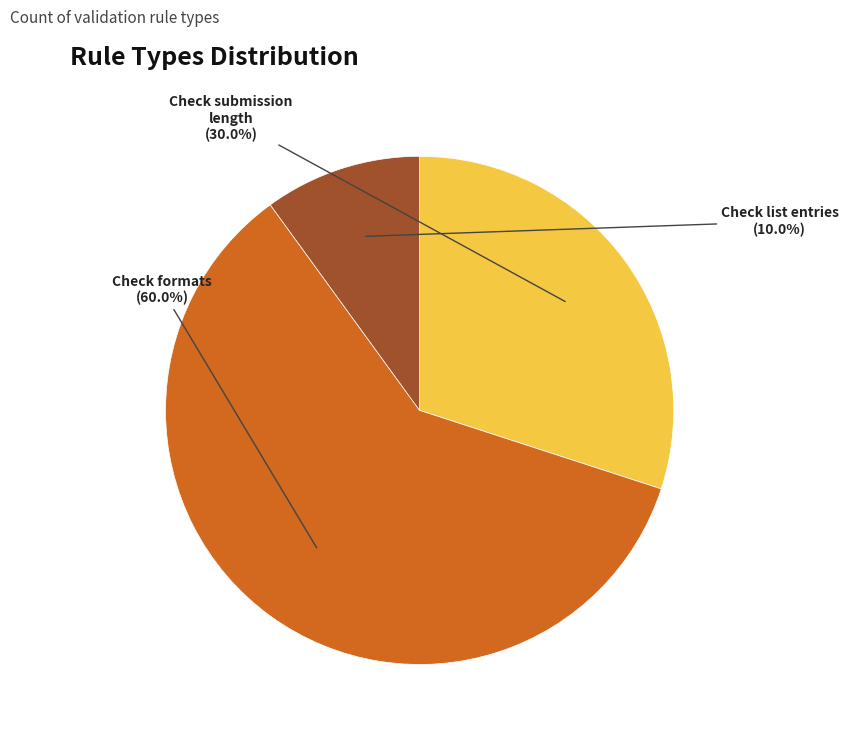

How much of the chart is everything except Check list entries?

90.0%